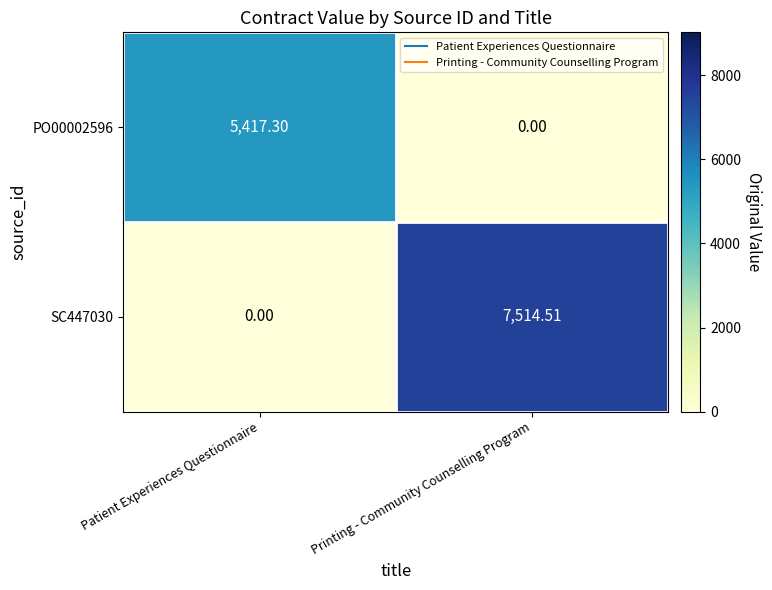

At which label does PO00002596 reach its minimum?

Printing - Community Counselling Program